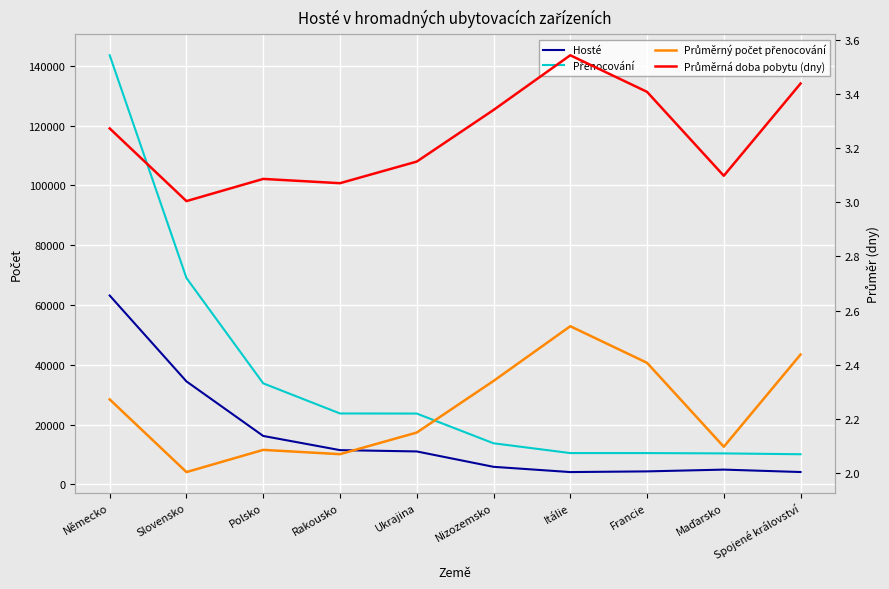

The value of Hosté at Polsko is 29153.8. True or false?

False